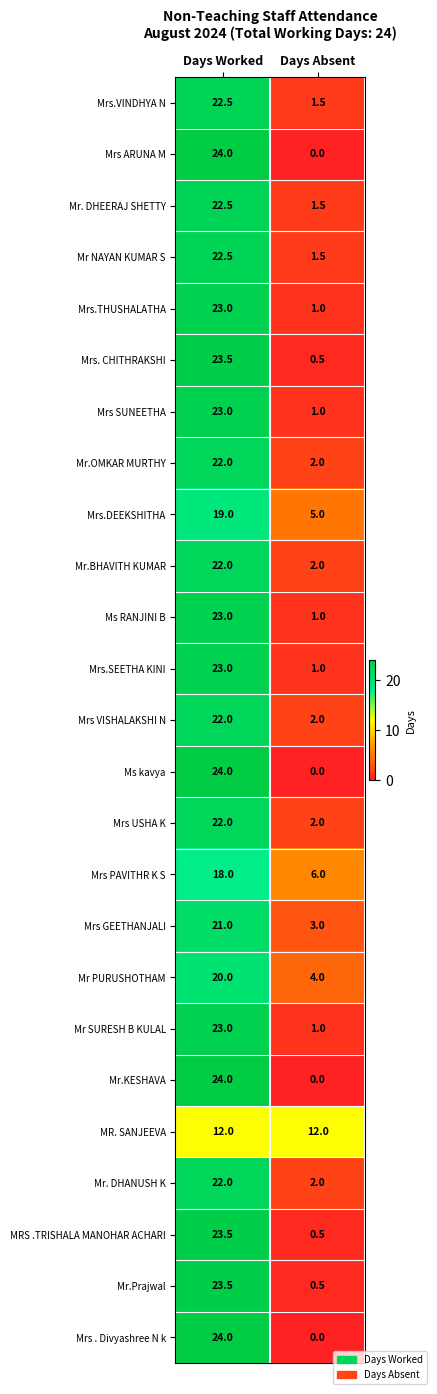

What is the difference between the highest and lowest values at Days Worked?

12.0